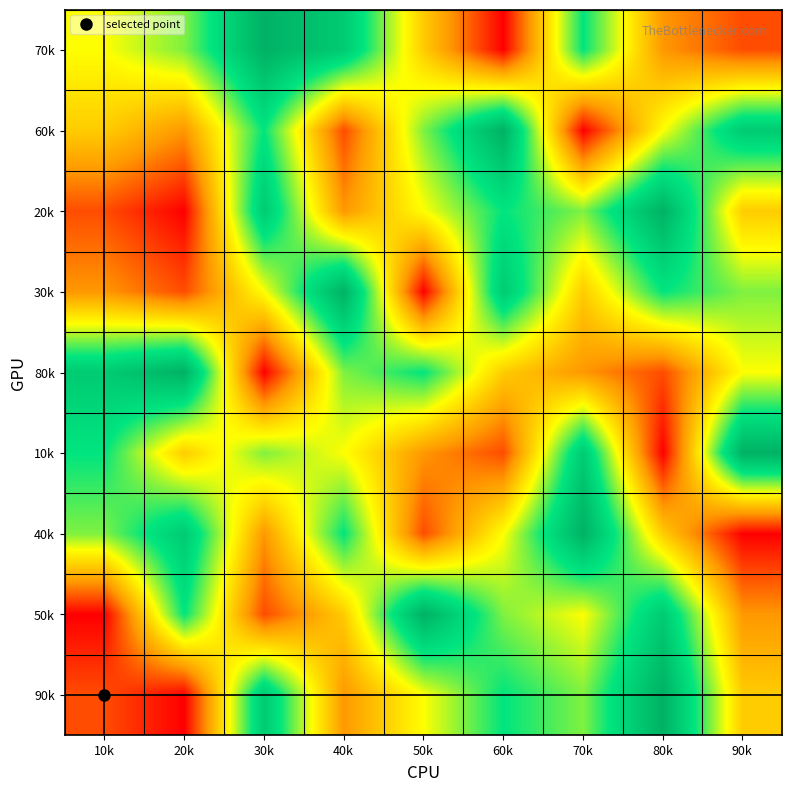

At 50k, list the series in order from largest to smallest.

50k, 80k, 60k, 90k, 20k, 70k, 10k, 40k, 30k